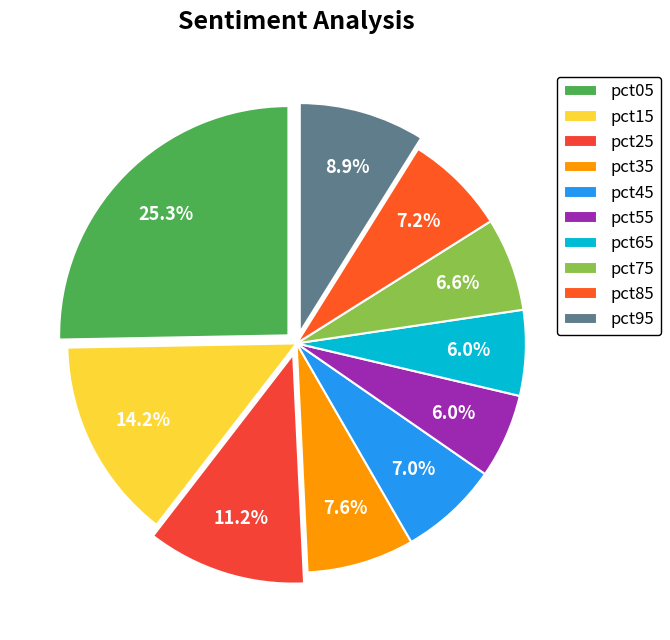

How many segments does this pie chart have?

10